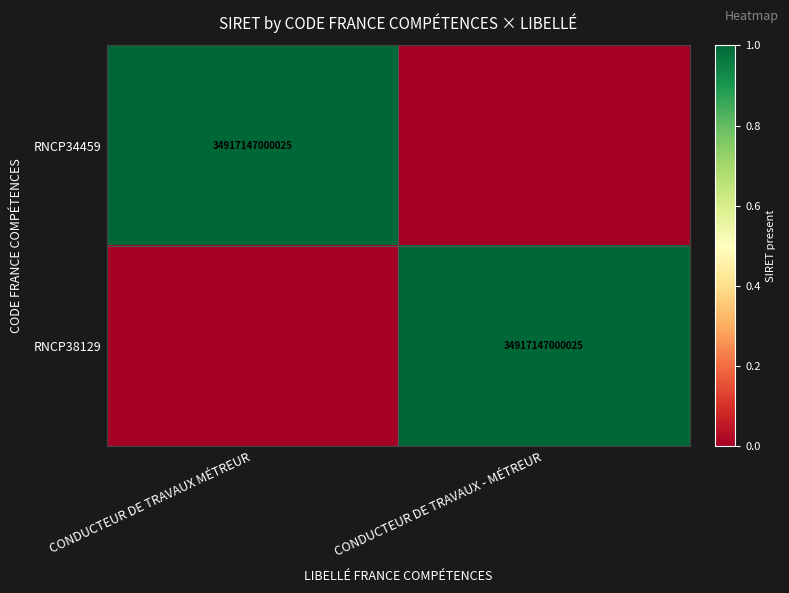

At how many categories does at least one series exceed 0?

2